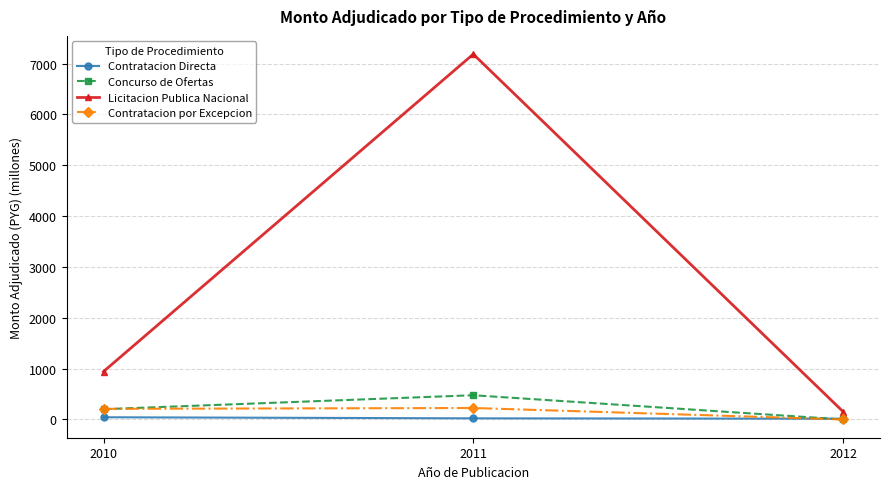

List the series in order of their peak value, highest first.

Licitacion Publica Nacional, Concurso de Ofertas, Contratacion por Excepcion, Contratacion Directa